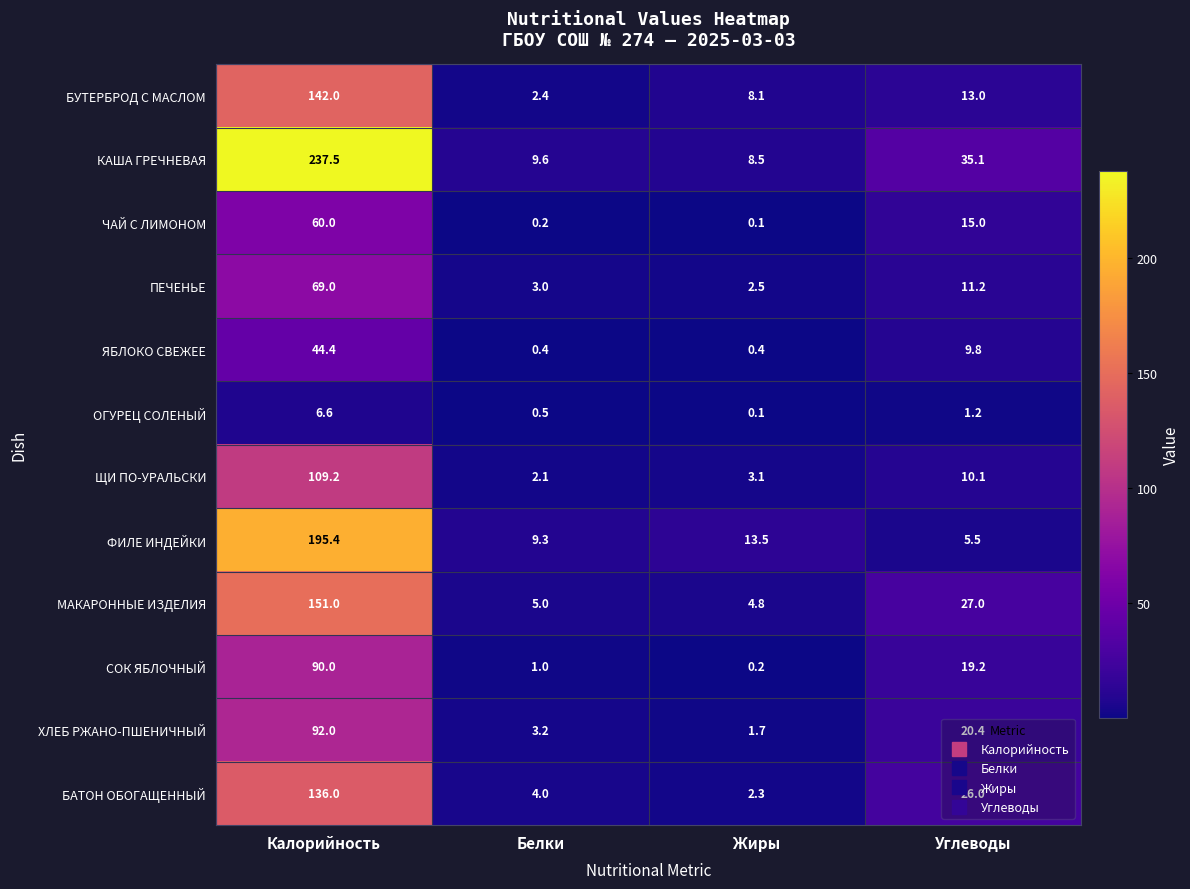

At which category does the chart reach its peak across all series?

Калорийность